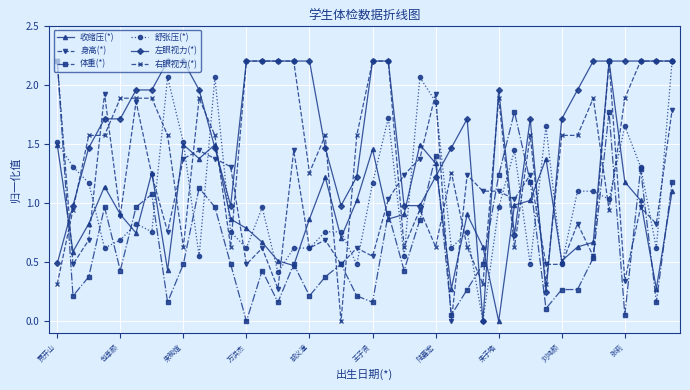

True or false: 舒张压(*) has more than 2 interior local peaks.

True